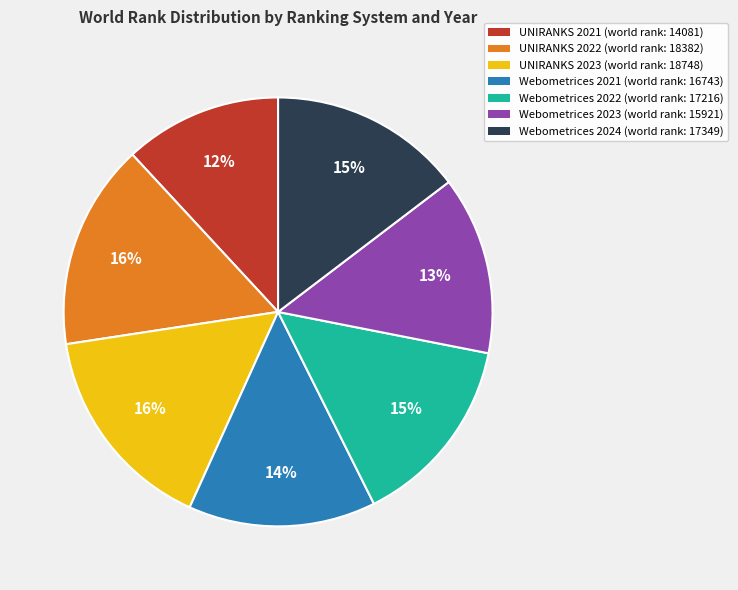

To the nearest percent, what is the average slice percentage?

14%